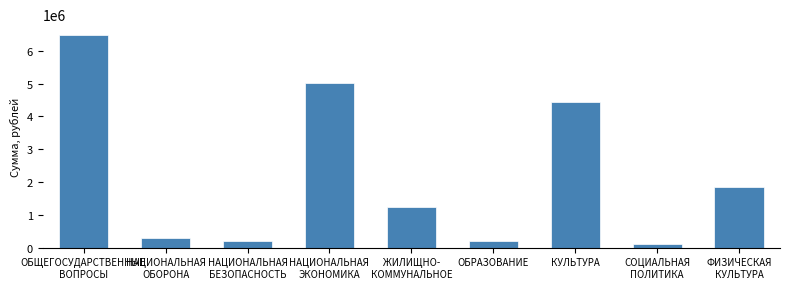

Count the number of data series in this chart.

1